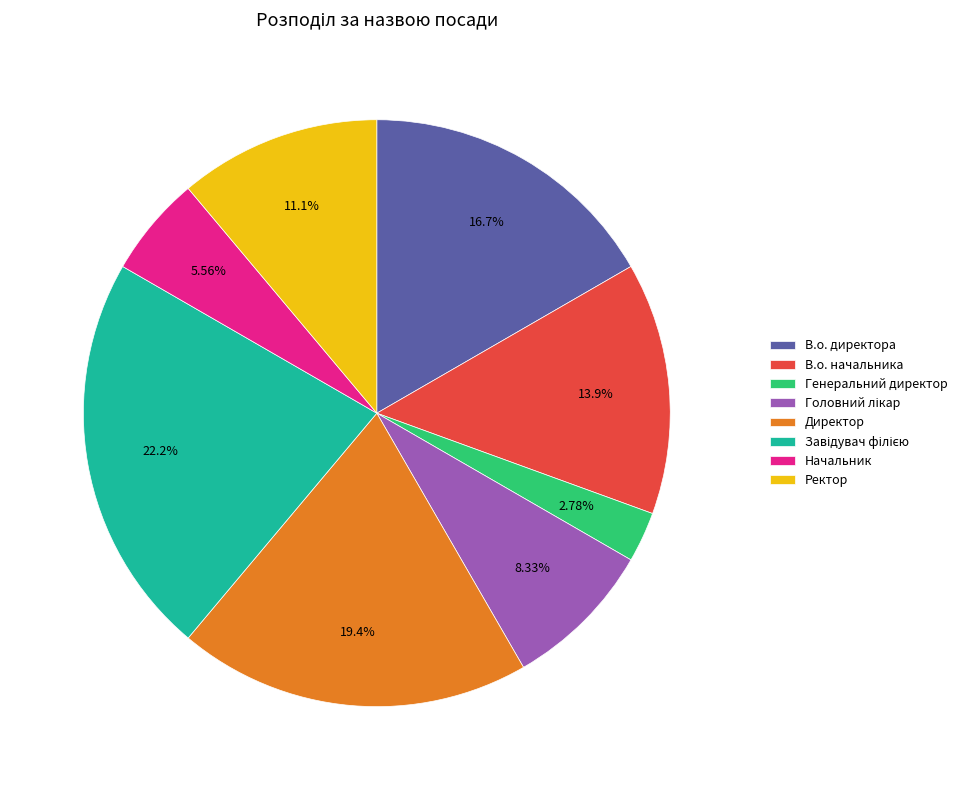

How much of the chart is everything except Генеральний директор?

97.2%